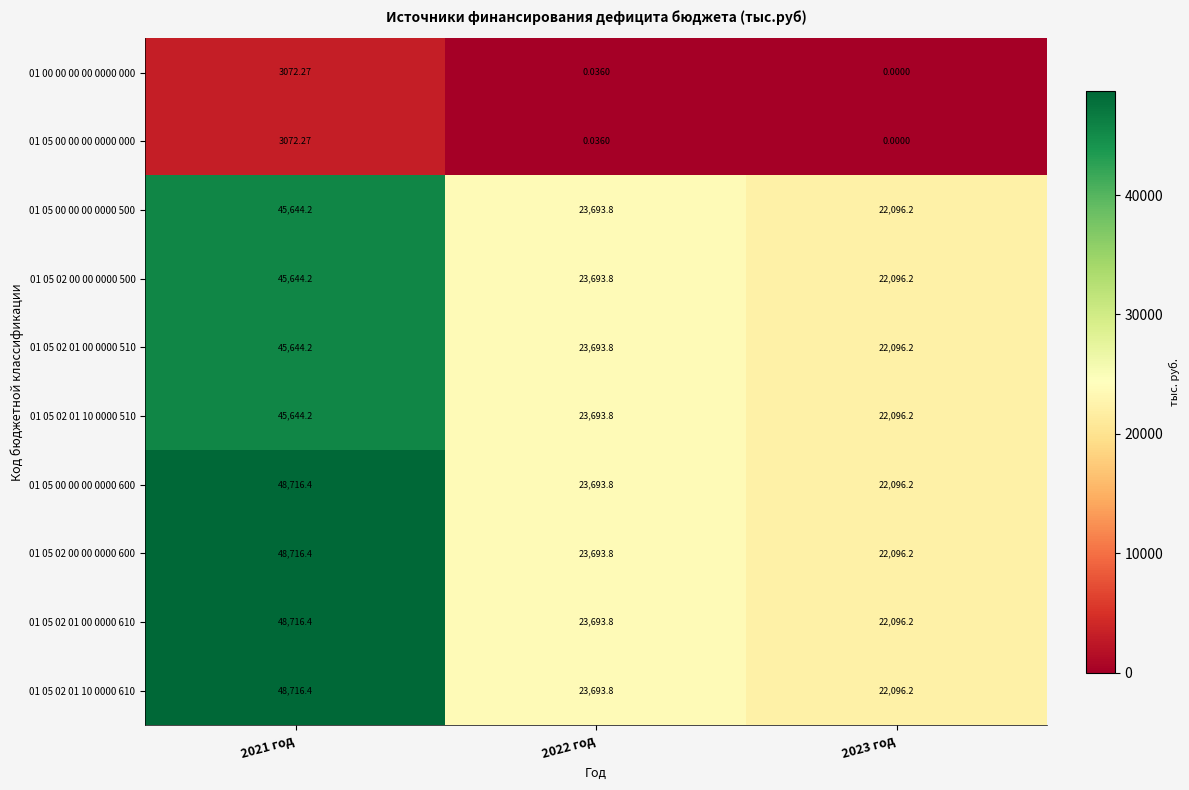

At how many categories does at least one series exceed 33560?

1